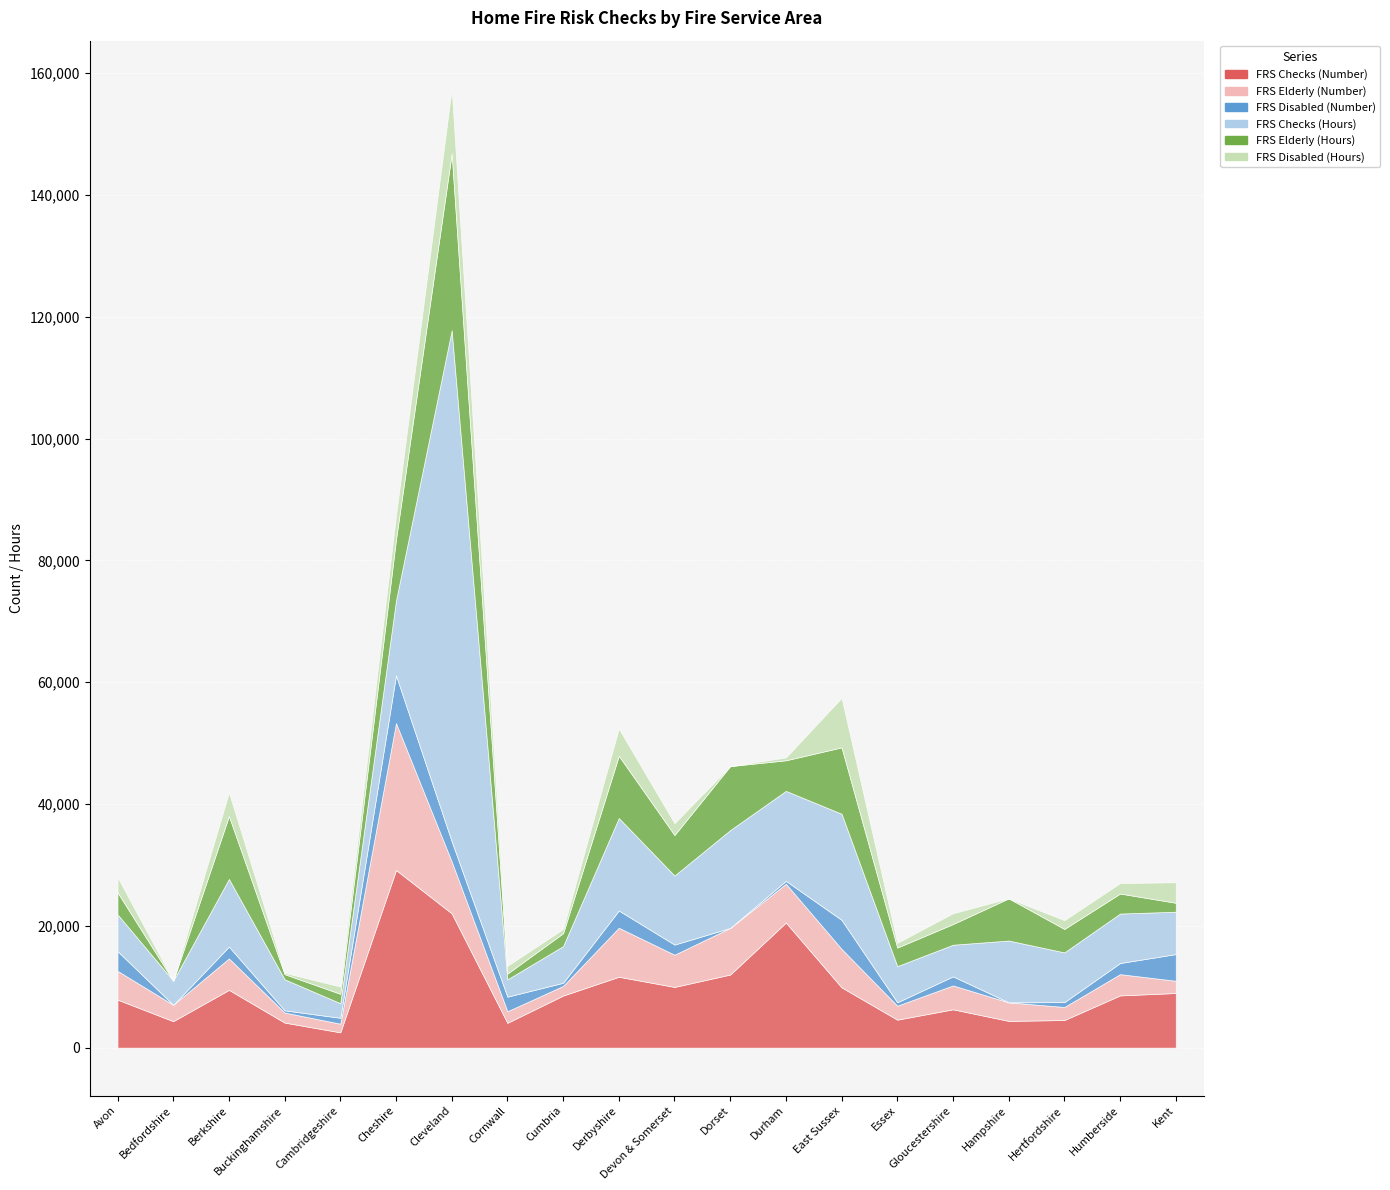

At how many categories does at least one series exceed 5613?

16